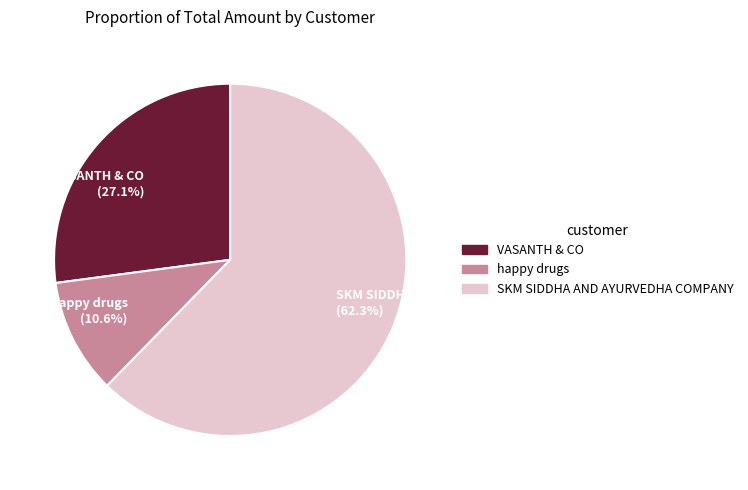

Count the number of slices in the pie.

3